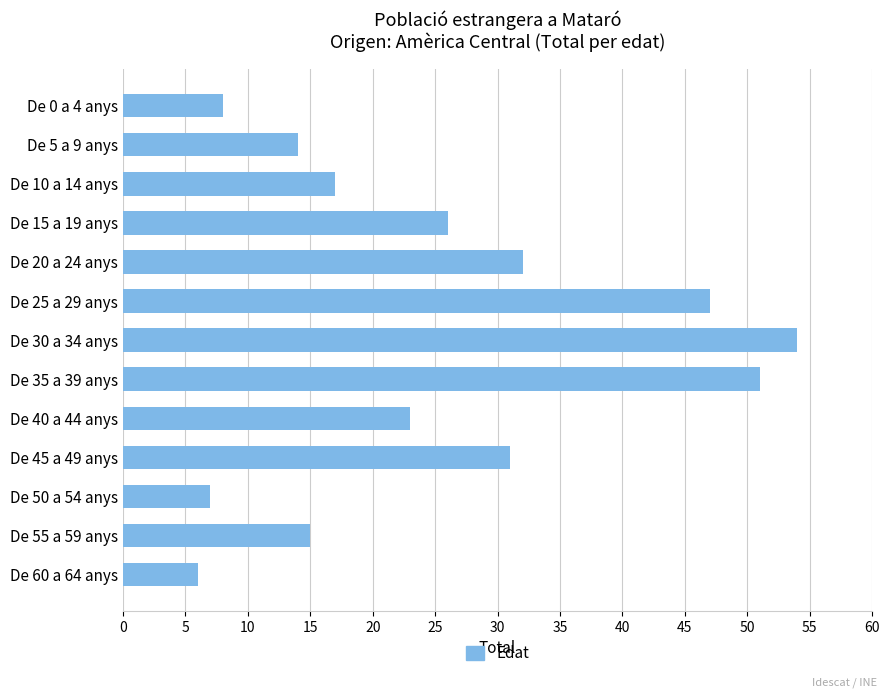

Reading bottom to top, list all the values displayed in this chart.

De 60 a 64 anys=6	De 55 a 59 anys=15	De 50 a 54 anys=7	De 45 a 49 anys=31	De 40 a 44 anys=23	De 35 a 39 anys=51	De 30 a 34 anys=54	De 25 a 29 anys=47	De 20 a 24 anys=32	De 15 a 19 anys=26	De 10 a 14 anys=17	De 5 a 9 anys=14	De 0 a 4 anys=8